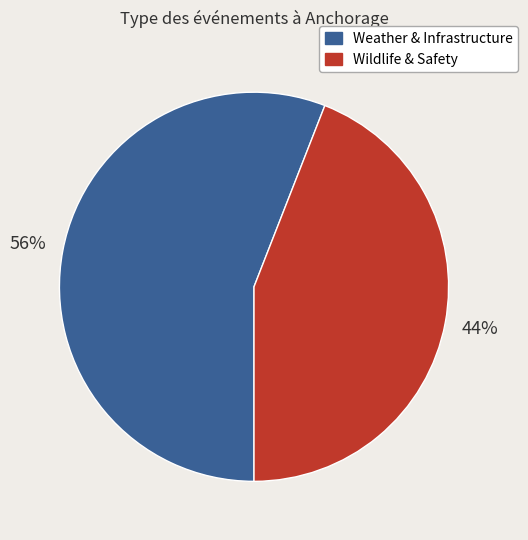

How many segments does this pie chart have?

2